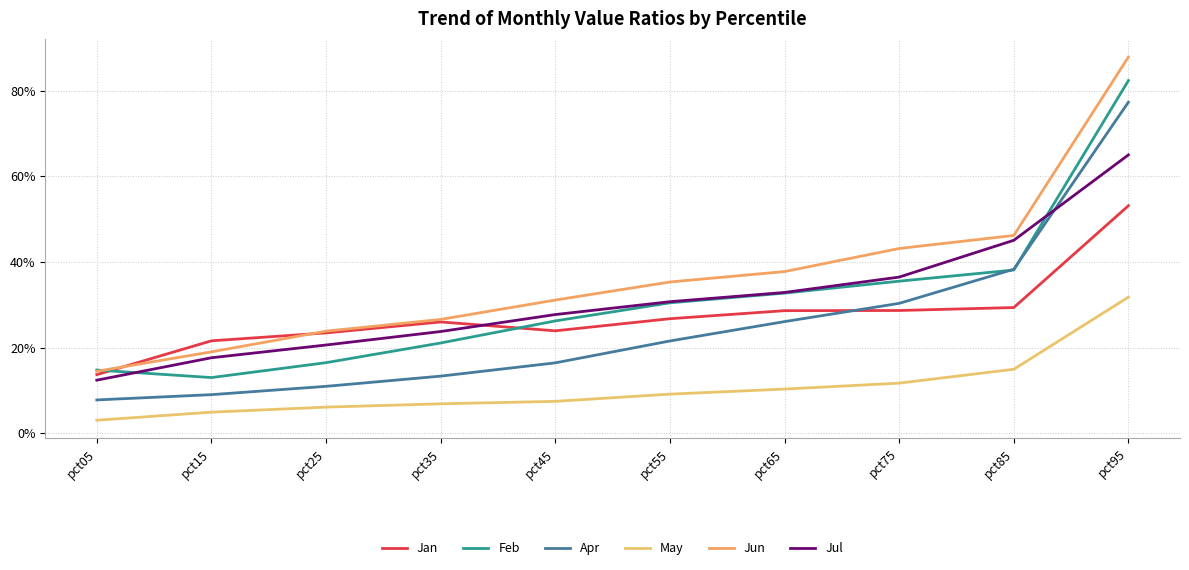

Does the chart display data point markers on the line(s)?

No